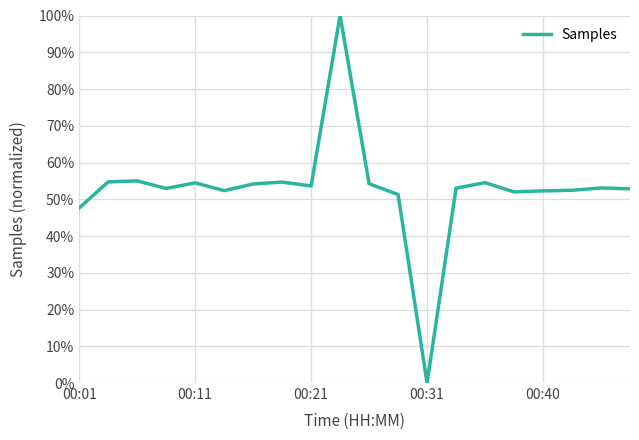

Is this an area chart (filled region under the line)?

No